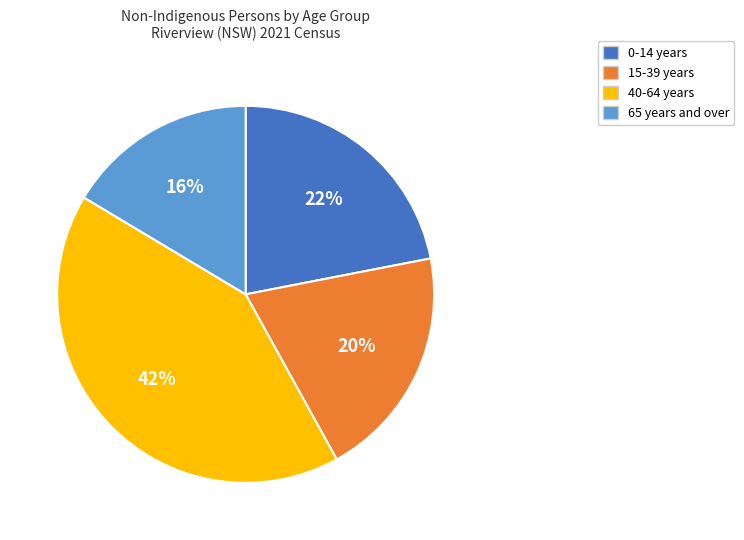

To the nearest percent, what is the average slice percentage?

25%